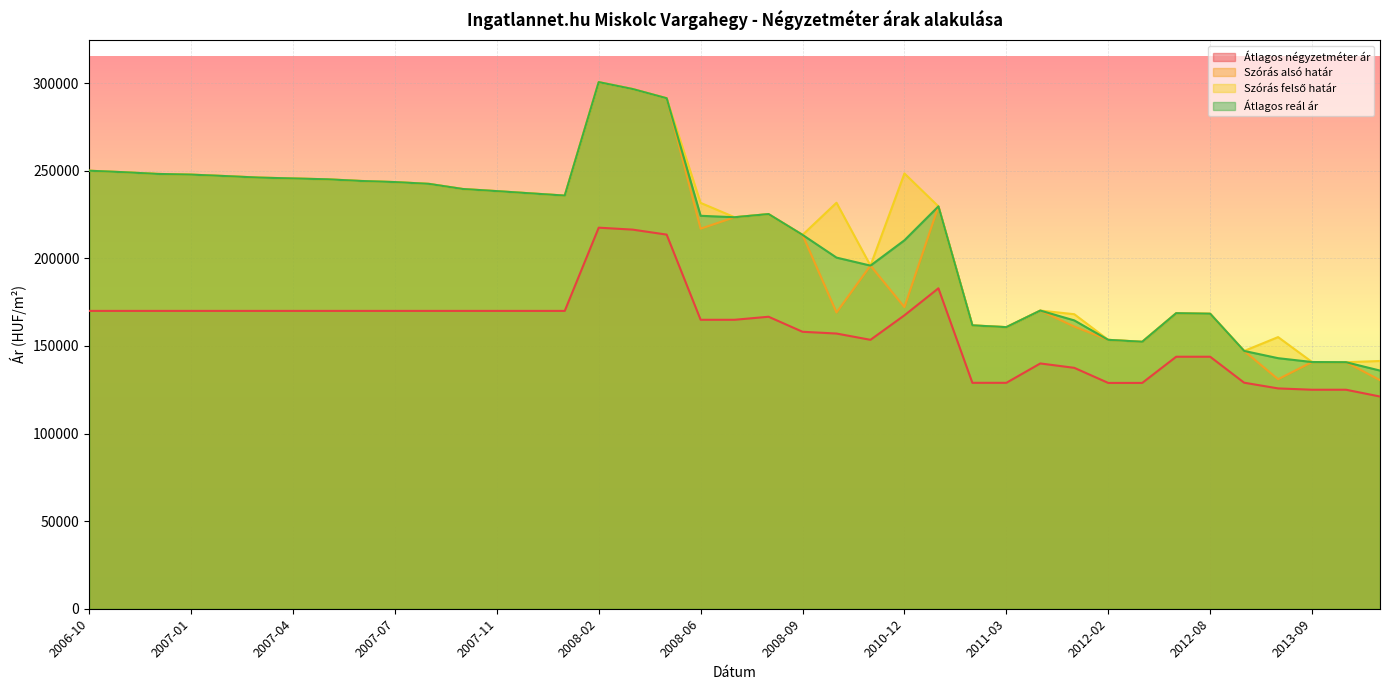

Reading left to right, extract all data points from this chart.

Átlagos négyzetméter ár: 170000	170000	170000	170000	170000	170000	170000	170000	170000	170000	170000	170000	170000	170000	170000	217500	216389	213541	164930	164930	166666	158084	157074	153492	167483	182894	128947	128947	140000	137500	128888	128888	143835	143835	129019	125756	125000	125000	121127
Szórás alsó határ: 250000	249172	248185	247777	246963	246075	245593	245112	244158	243525	242505	239570	238356	237078	235815	300574	296630	291372	216917	223458	225259	213399	169101	195848	172158	229655	161732	160730	170192	161041	153479	152372	168691	168378	147142	130991	140816	140708	130457
Szórás felső határ: 250000	249172	248185	247777	246963	246075	245593	245112	244158	243525	242505	239570	238356	237078	235815	300574	296630	291372	231647	223458	225259	213399	231737	195848	248450	229655	161732	160730	170192	168111	153479	152372	168691	168378	147142	155039	140816	140708	141411
Átlagos reál ár: 250000	249172	248185	247777	246963	246075	245593	245112	244158	243525	242505	239570	238356	237078	235815	300574	296630	291372	224282	223458	225259	213399	200419	195848	210304	229655	161732	160730	170192	164576	153479	152372	168691	168378	147142	143015	140816	140708	135934